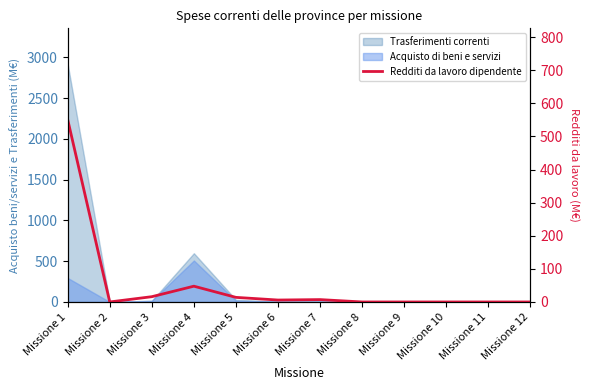

How many data points does each series have?

12